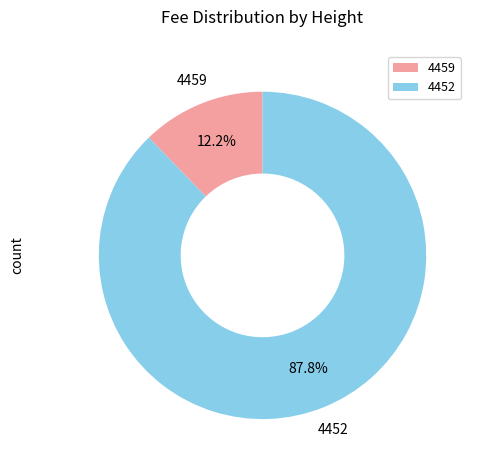

True or false: 4452 accounts for 88% of the total.

True